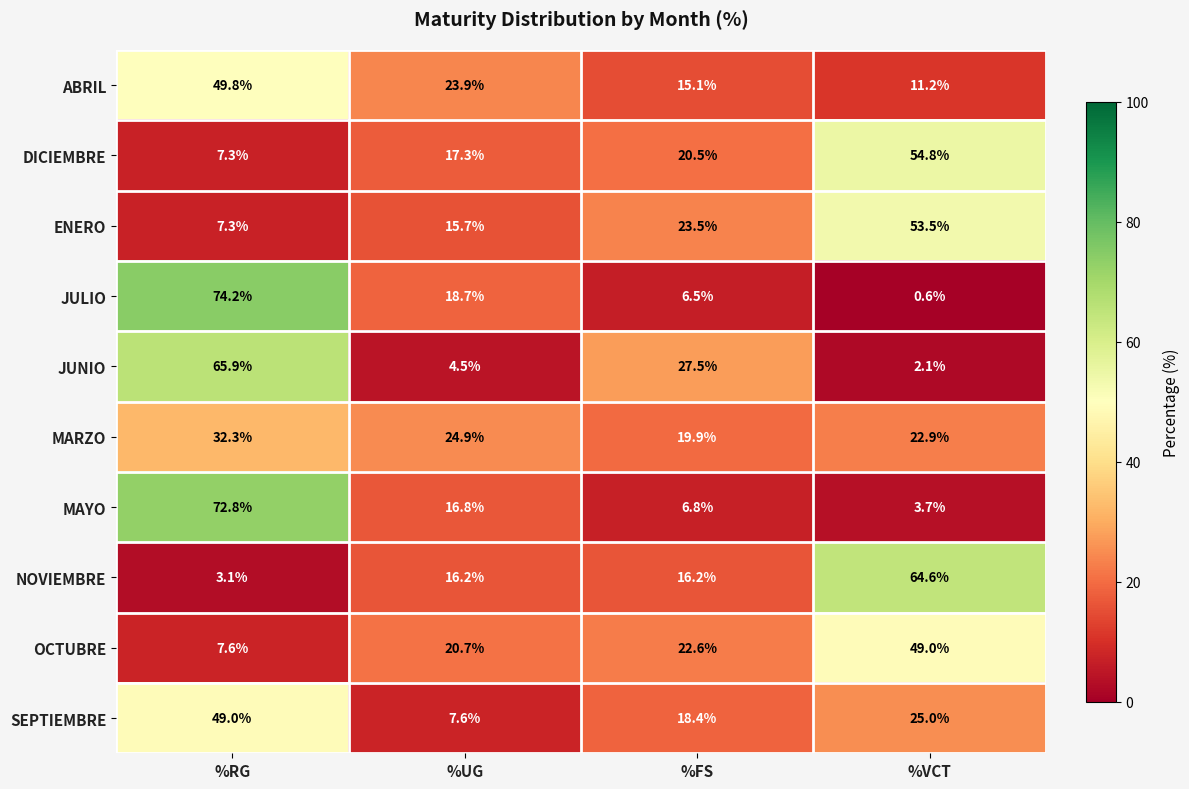

What is the difference between the maximum and second lowest values in the DICIEMBRE series?

37.5